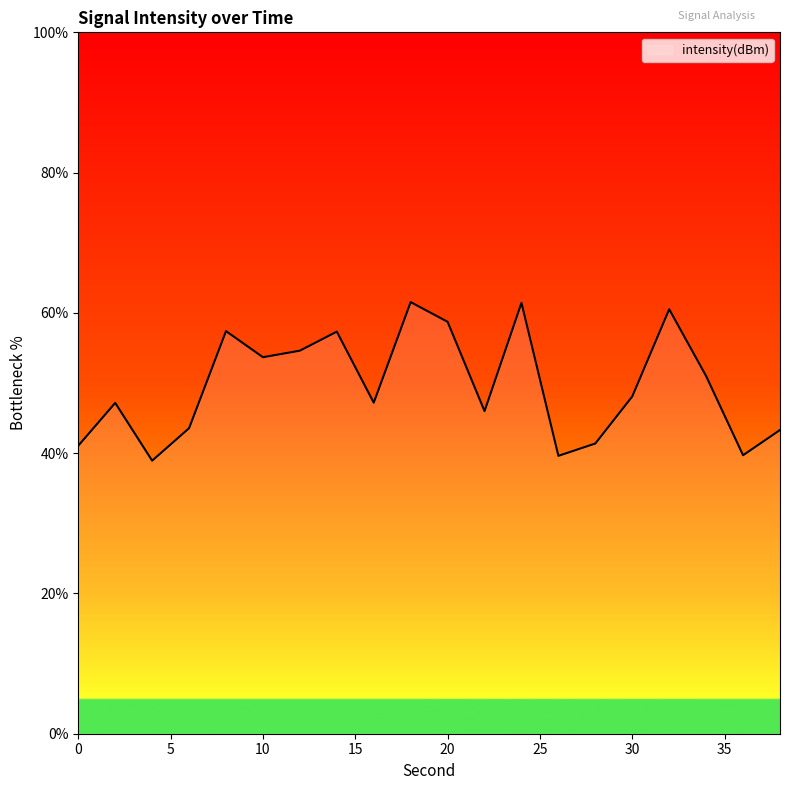

What is the maximum value shown in the chart?

61.5